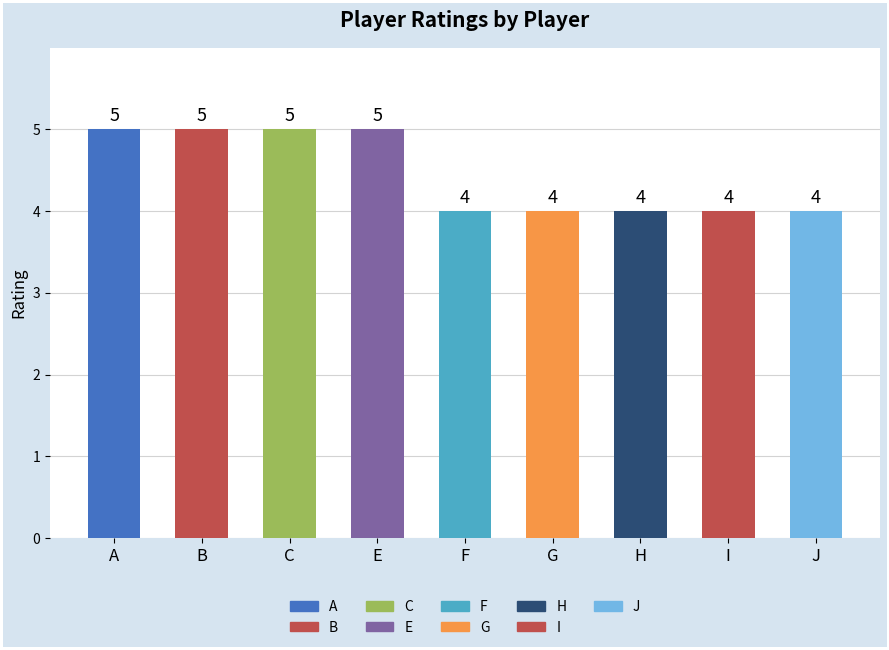

What position from the left is C?

3